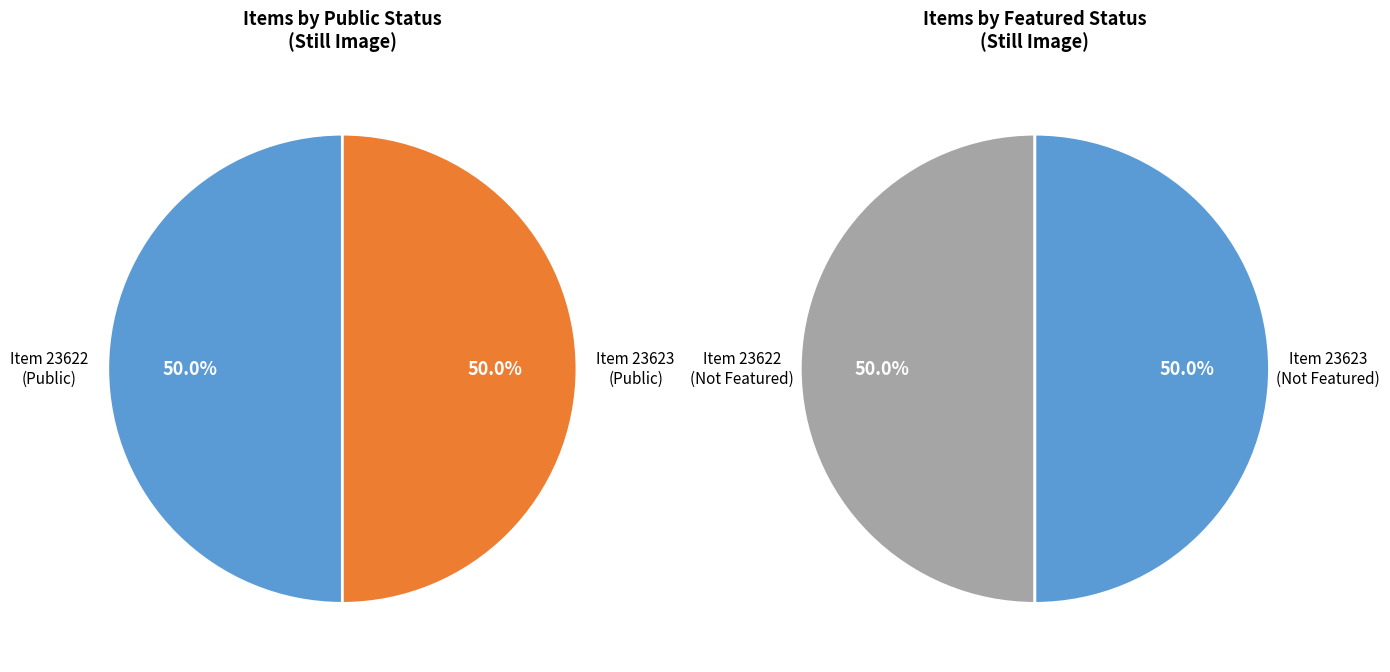

Between 23623 and 23622, which is larger?

23623